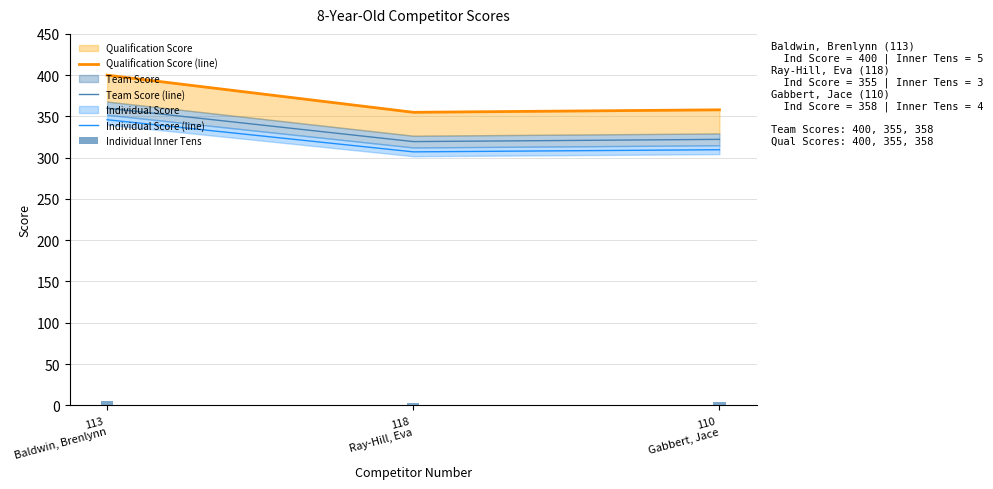

Where is Individual Score (line) nearest to the value 326?

110
Gabbert, Jace